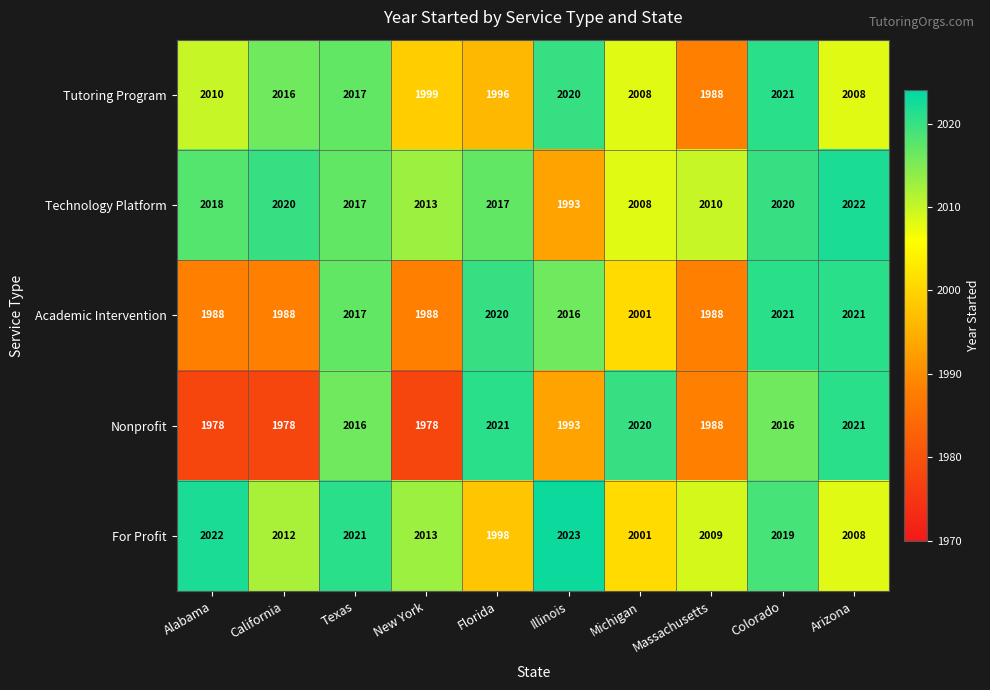

What is the average value of the Tutoring Program series?

2008